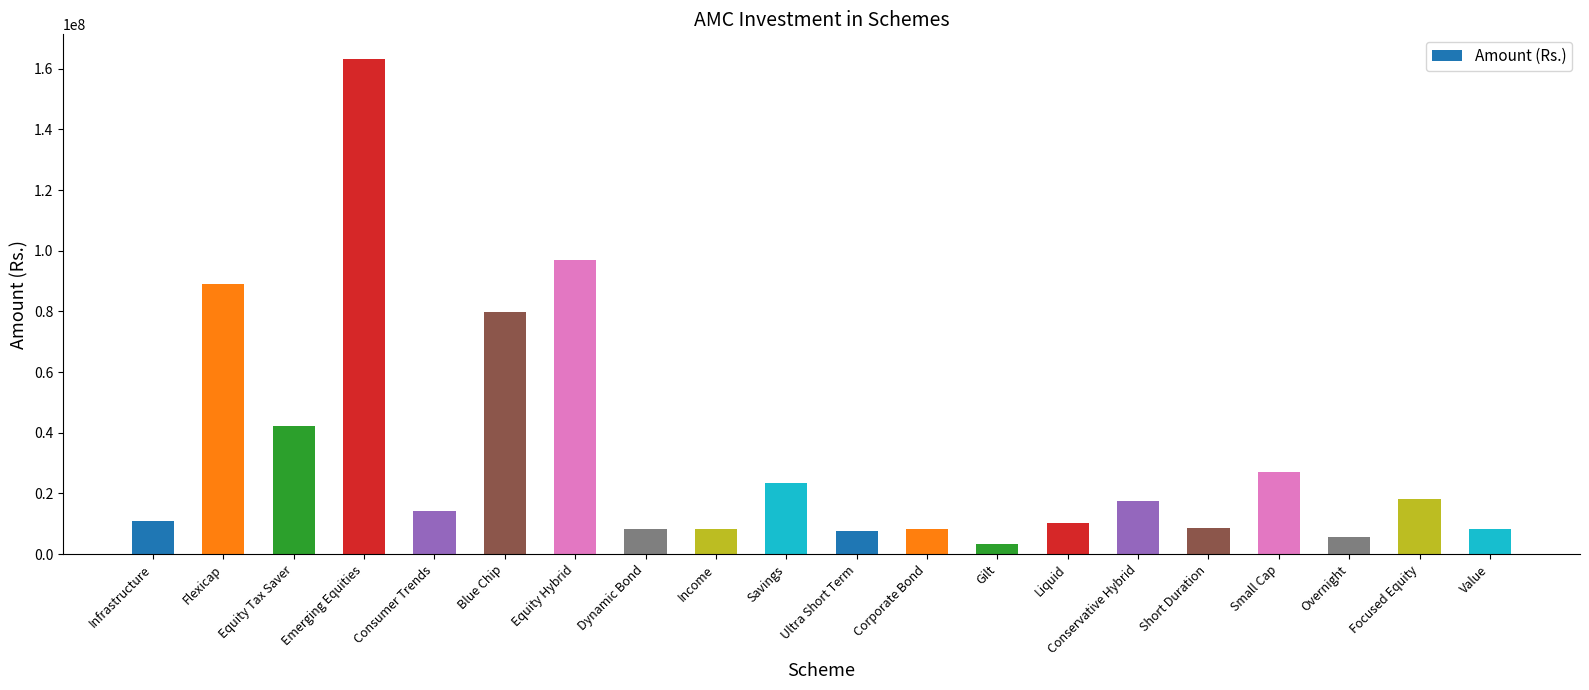

What is the label of the 5th bar from the right?

Short Duration